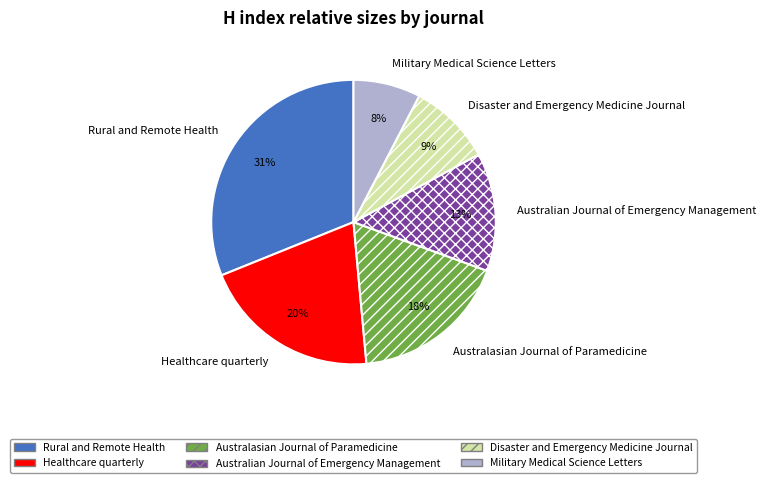

How many slices are in this pie chart?

6